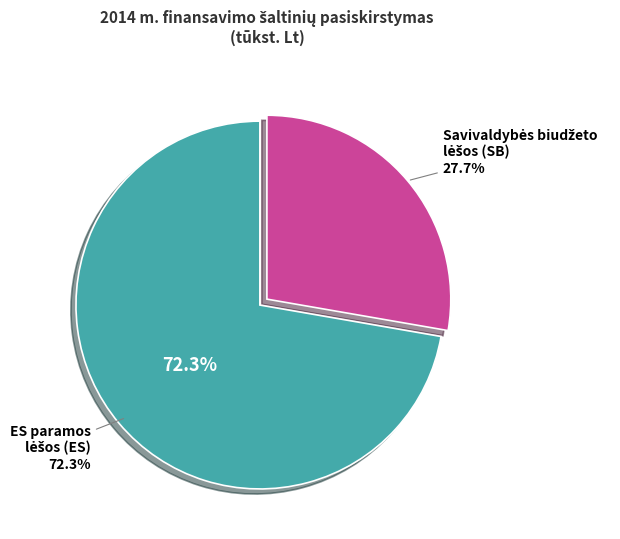

Is Europos Sąjungos paramos lėšos ES the majority of the pie?

Yes